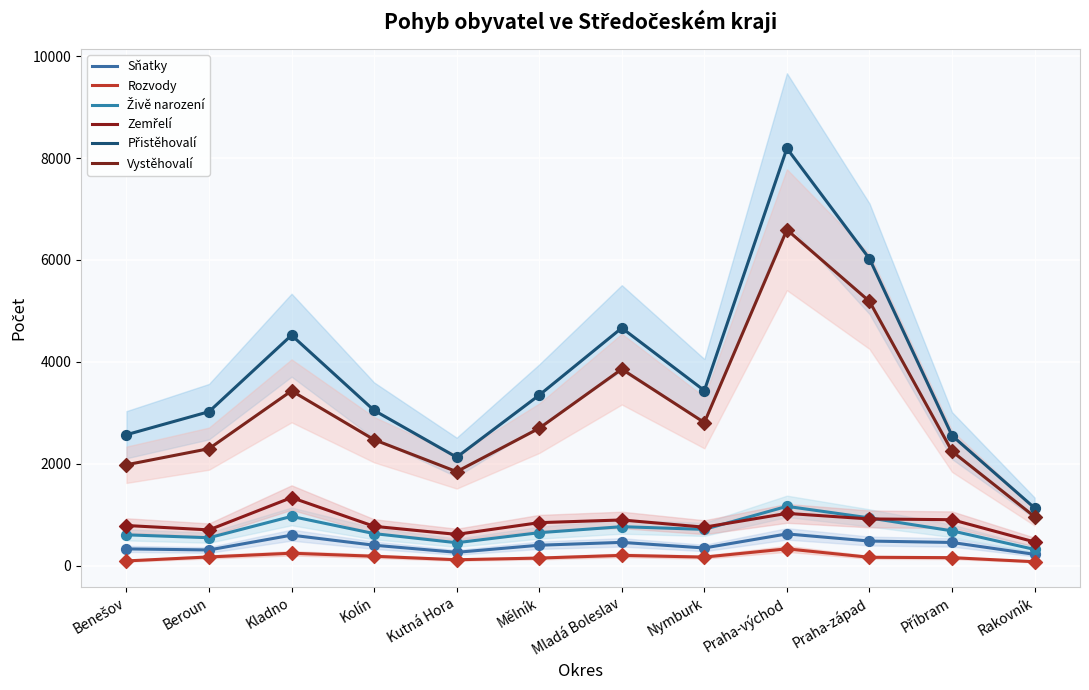

At which category is the sum across all series the highest?

Praha-východ